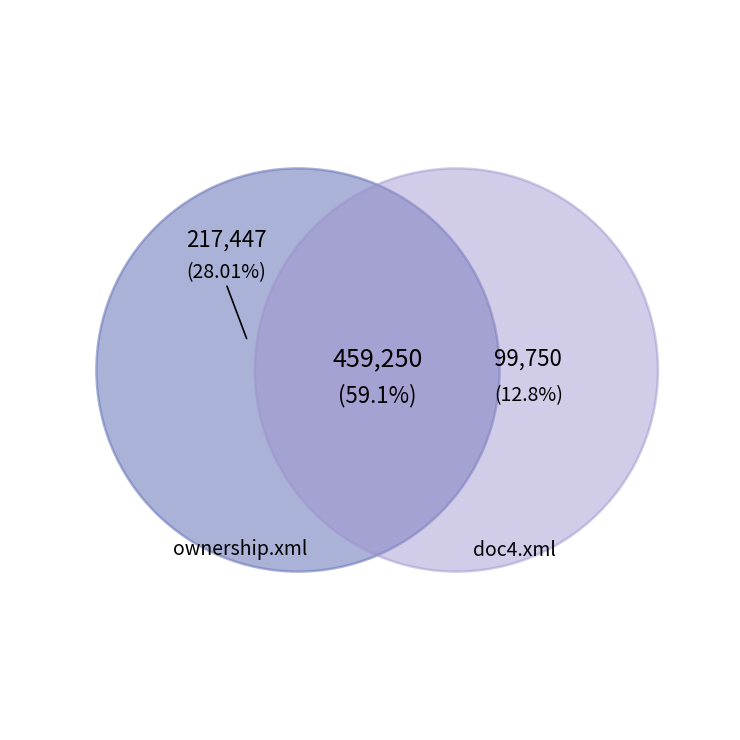

Combined, do doc4.xml and ownership.xml account for over 50%?

Yes